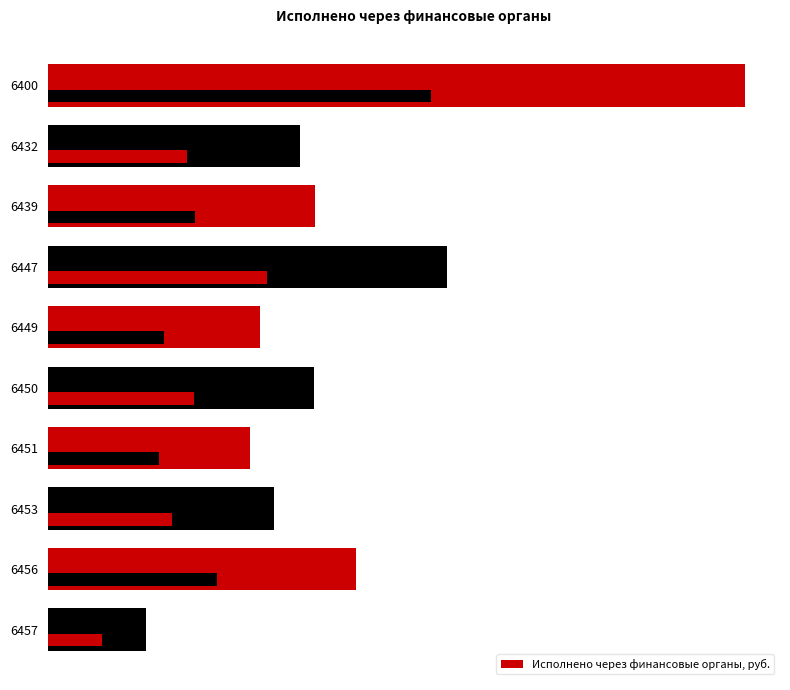

What is the maximum value shown in the chart?

105758144.0